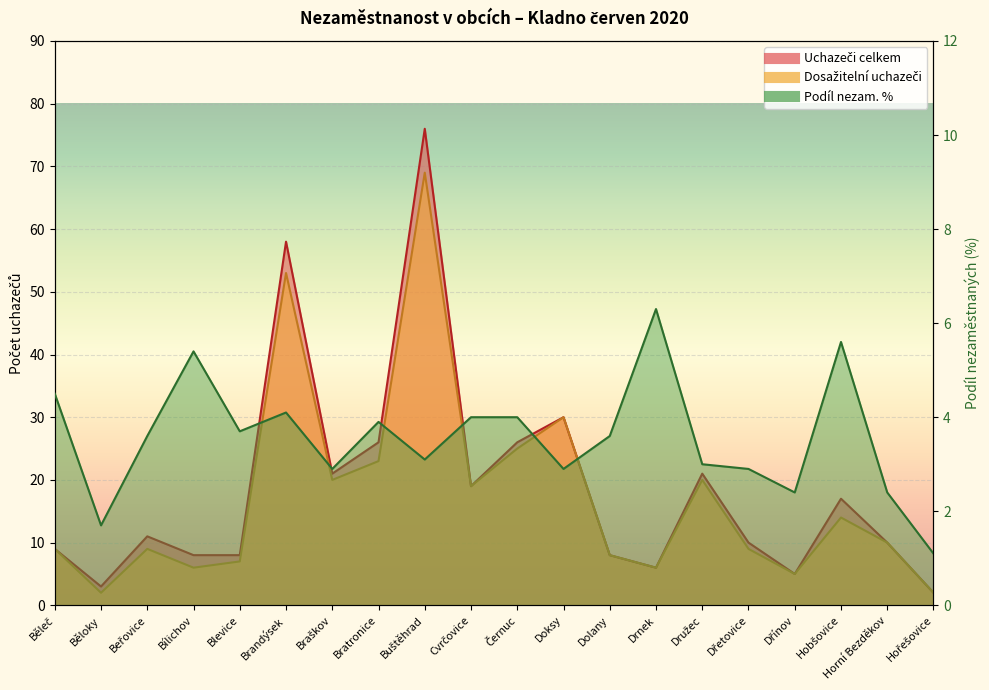

Which series has the widest spread of values?

Uchazeči celkem